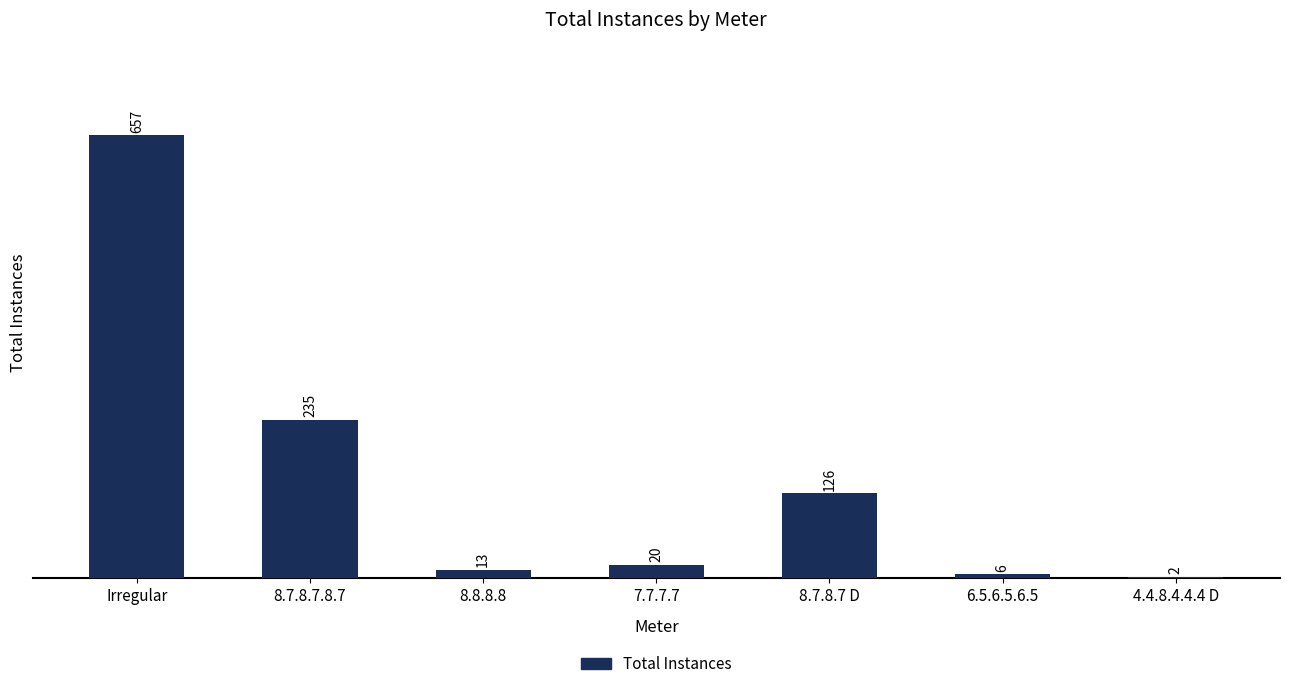

What is the change in value from 8.7.8.7 D to 4.4.8.4.4.4 D?

-124